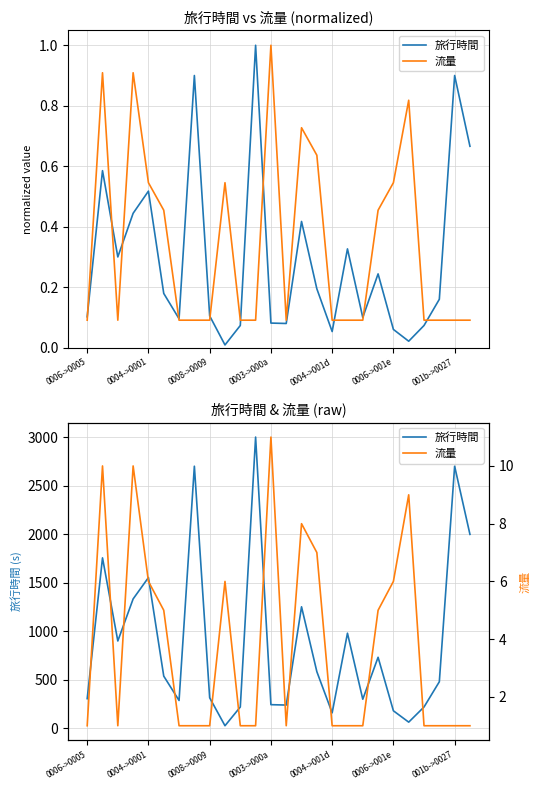

How many data points does each series have?

26